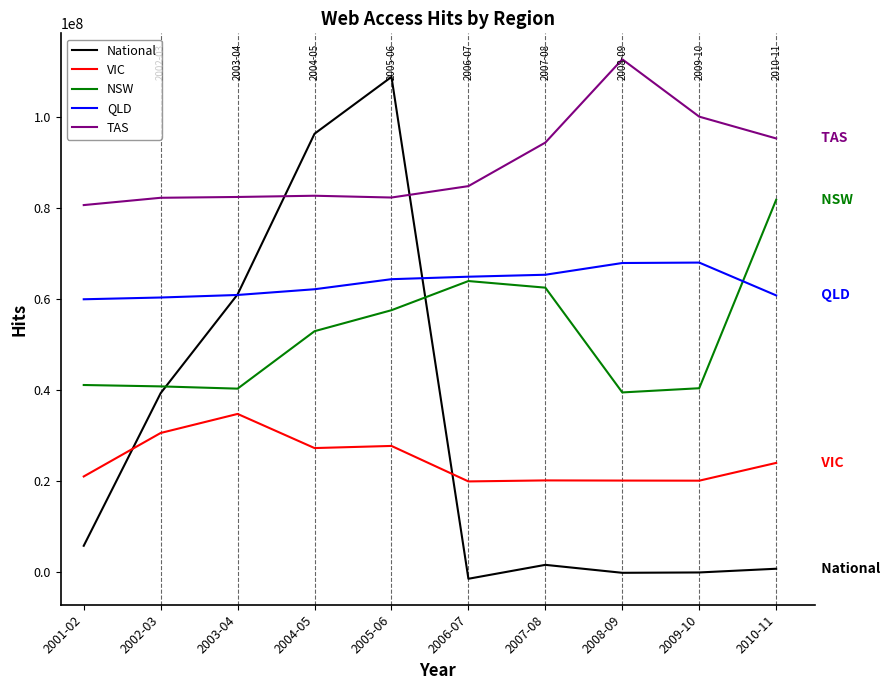

Read the VIC value at 2003-04.

34667790.0